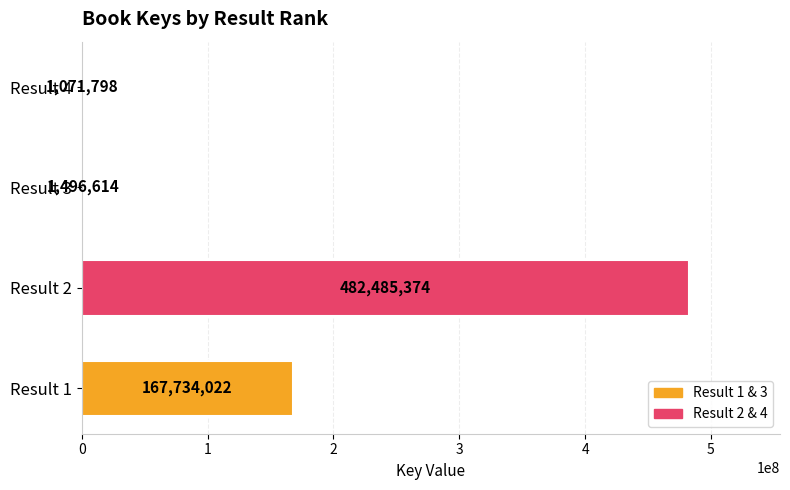

Reading bottom to top, transcribe all the data shown in this chart.

Result 1=167734022	Result 2=482485374	Result 3=1496614	Result 4=1071798